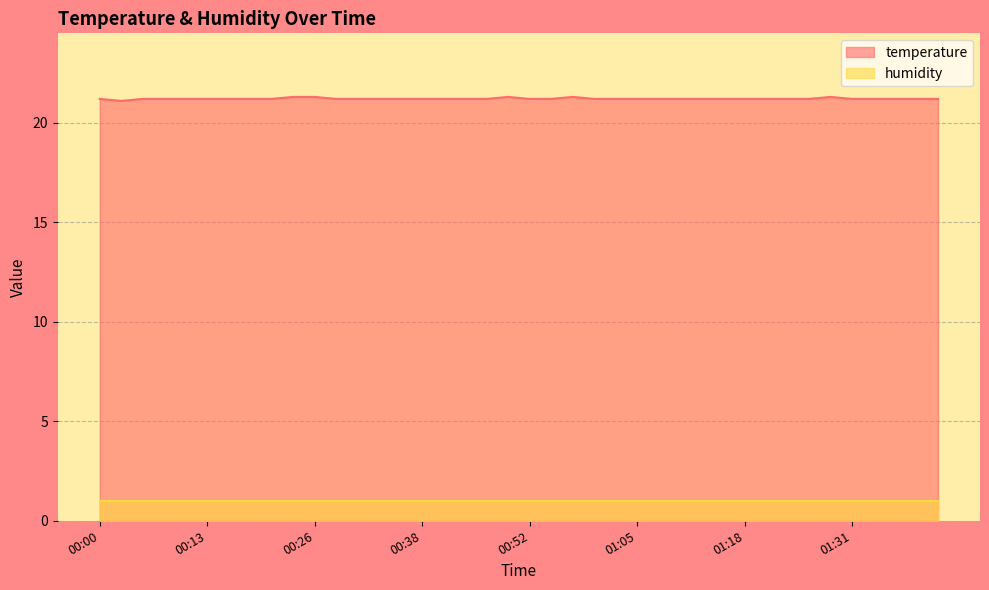

Rank the categories by value from highest to lowest.

00:23, 00:26, 00:49, 00:57, 01:28, 00:00, 00:05, 00:08, 00:10, 00:13, 00:15, 00:18, 00:20, 00:28, 00:31, 00:33, 00:36, 00:38, 00:41, 00:43, 00:47, 00:52, 00:55, 01:00, 01:02, 01:05, 01:08, 01:10, 01:13, 01:15, 01:18, 01:20, 01:23, 01:26, 01:31, 01:33, 01:36, 01:39, 01:41, 00:02